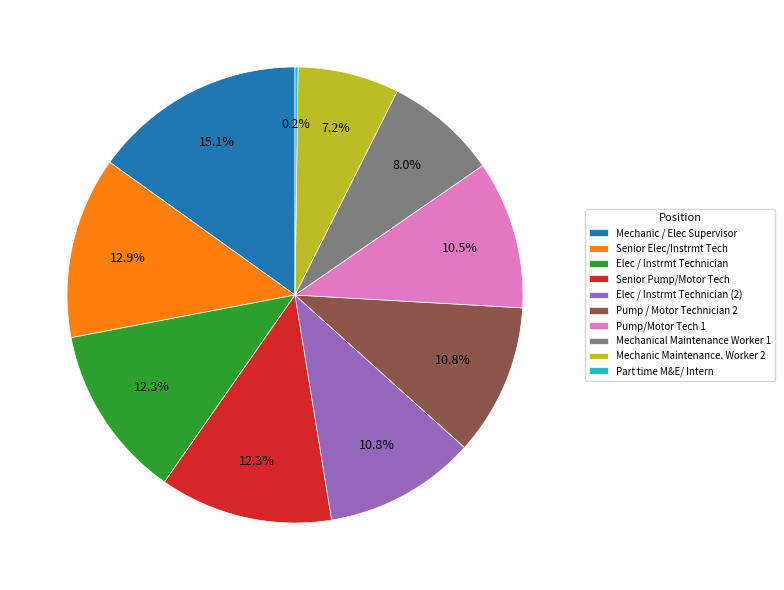

Does Mechanical Maintenance Worker 1 account for over 50% of the chart?

No